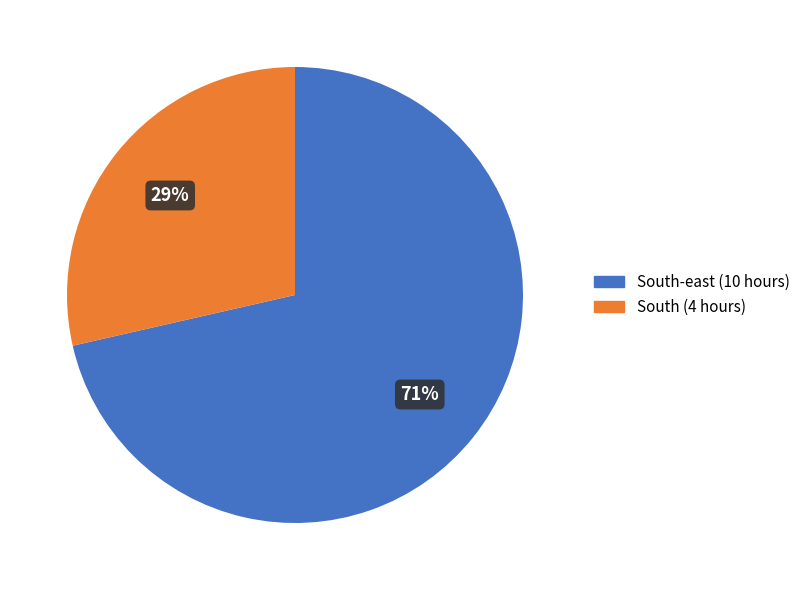

Does any single category account for the majority?

Yes